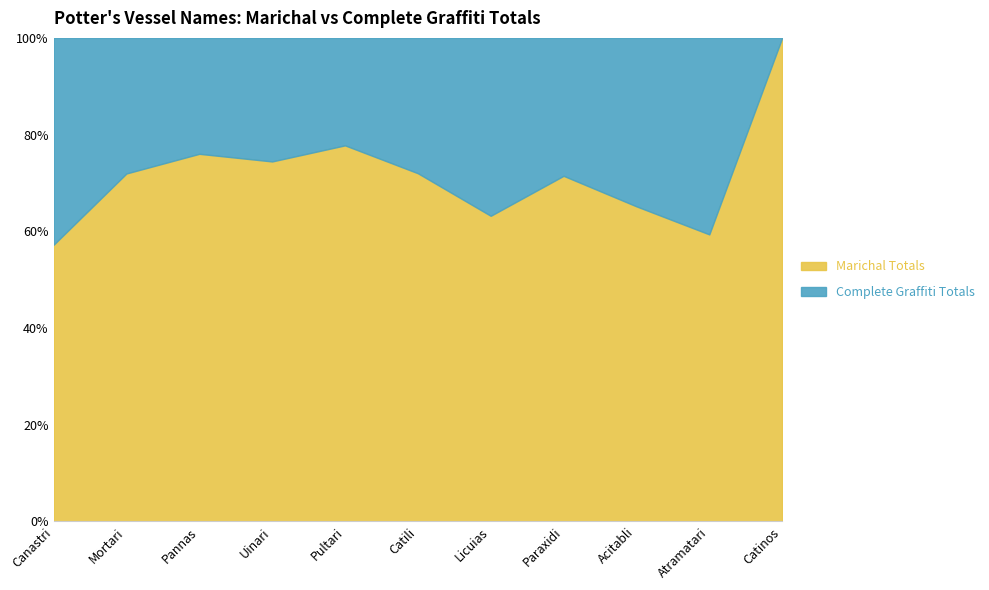

Which series has the widest spread of values?

Marichal Totals